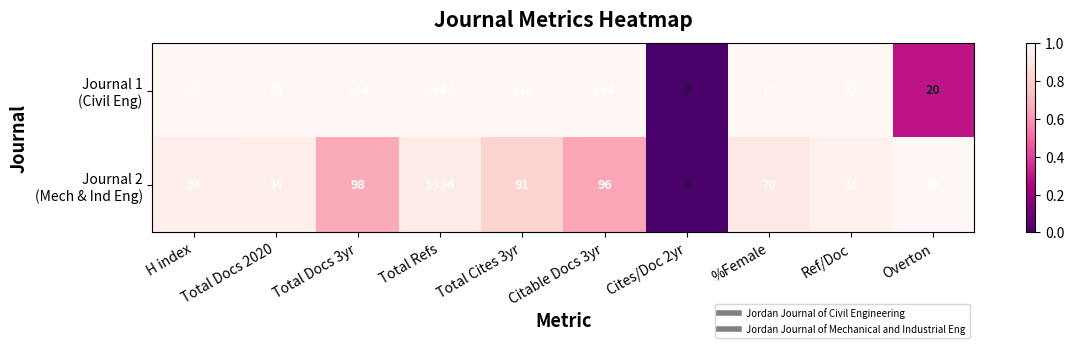

What is the difference between the highest and lowest values at %Female?

6